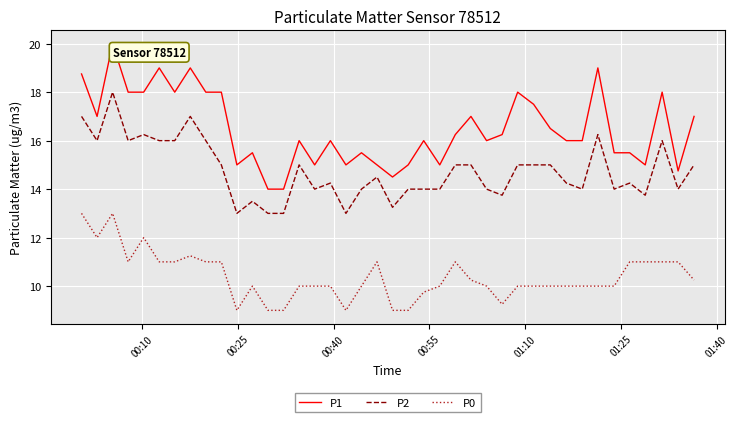

Rank the series by their average value, from lowest to highest.

P0, P2, P1